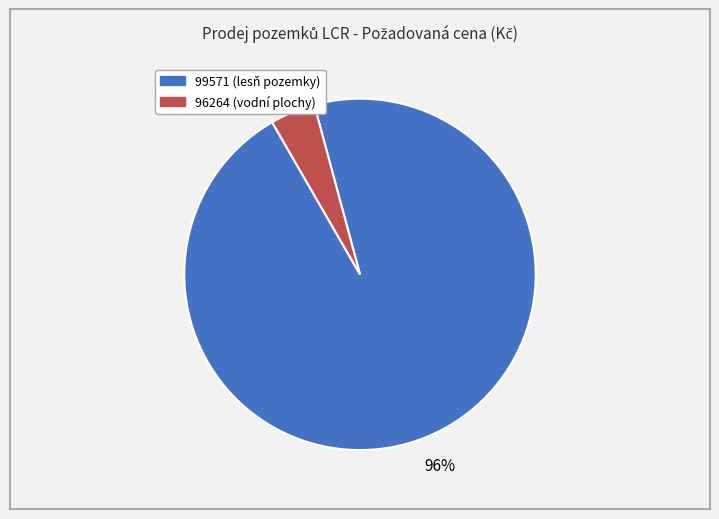

The 96264 (vodní plochy) slice represents 4% of the pie. True or false?

True